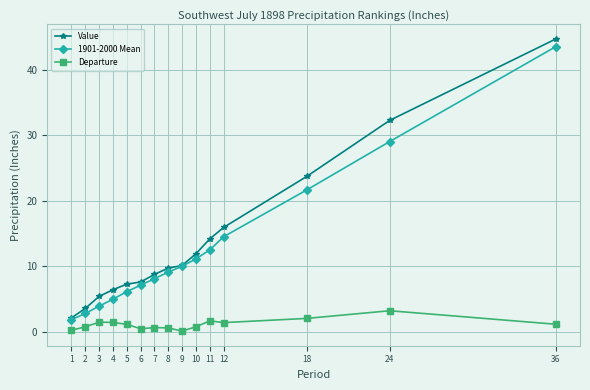

Which series has the largest range (max minus min)?

Value